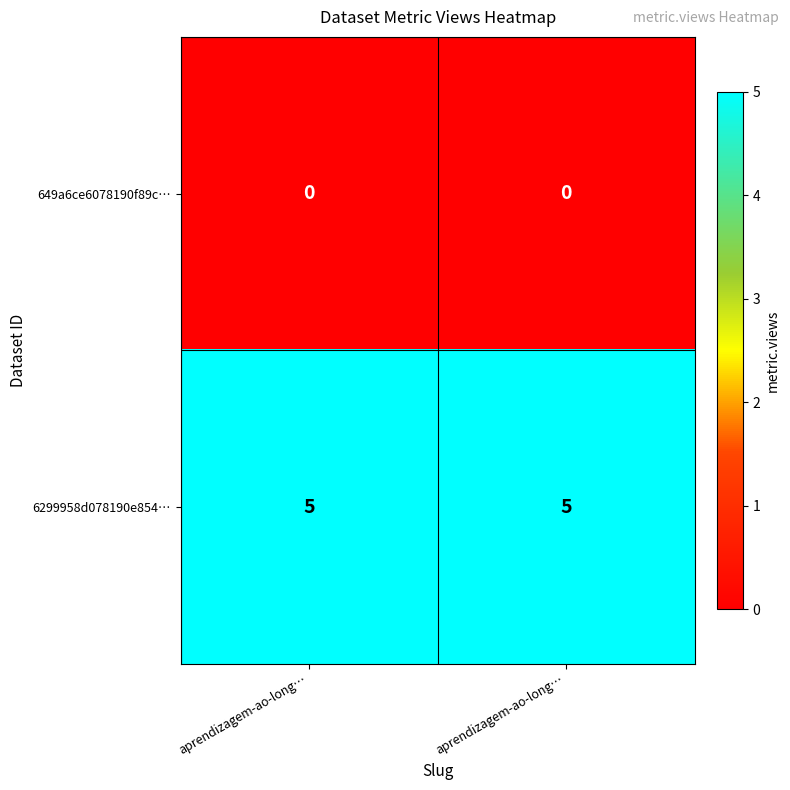

What is the spread (max minus min) of values at aprendizagem-ao-long…?

5